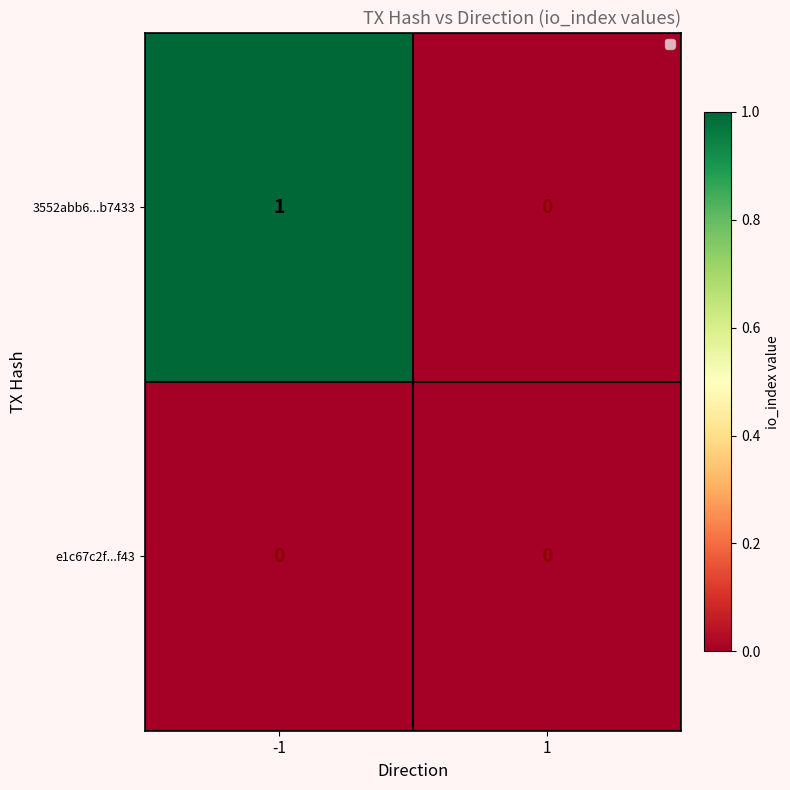

List the series in order of their overall mean, highest first.

3552abb6...b7433, e1c67c2f...f43